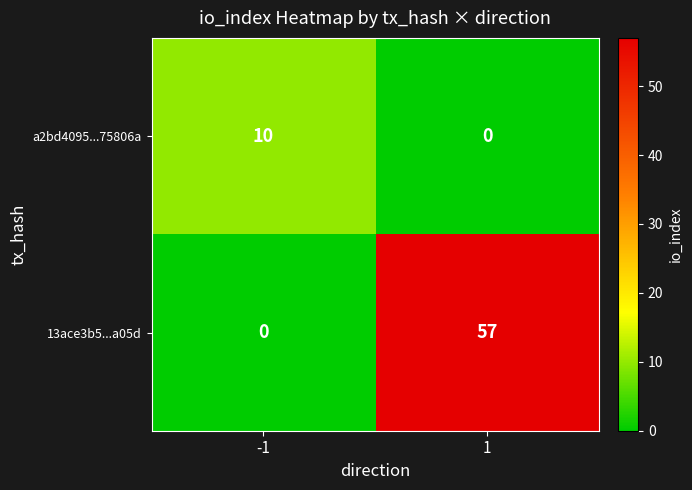

Rank the series by their average value, from lowest to highest.

a2bd4095...75806a, 13ace3b5...a05d